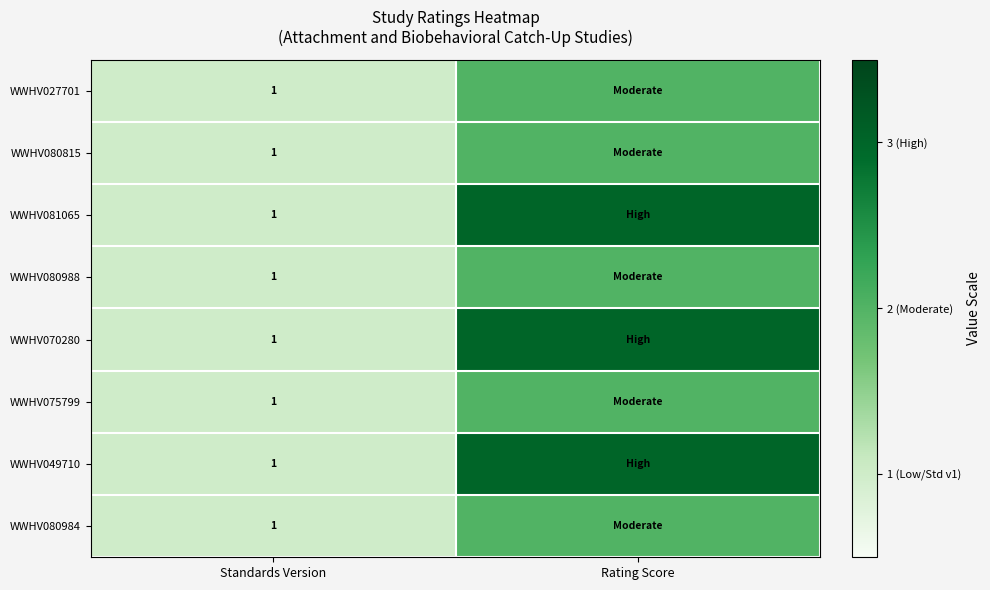

At which category is the sum across all series the highest?

Rating Score